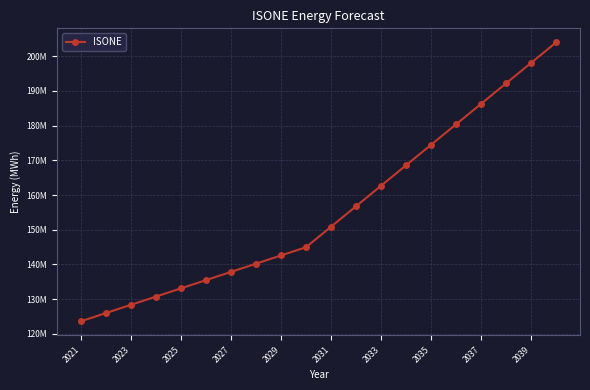

True or false: the data has more than 0 interior local peaks.

False